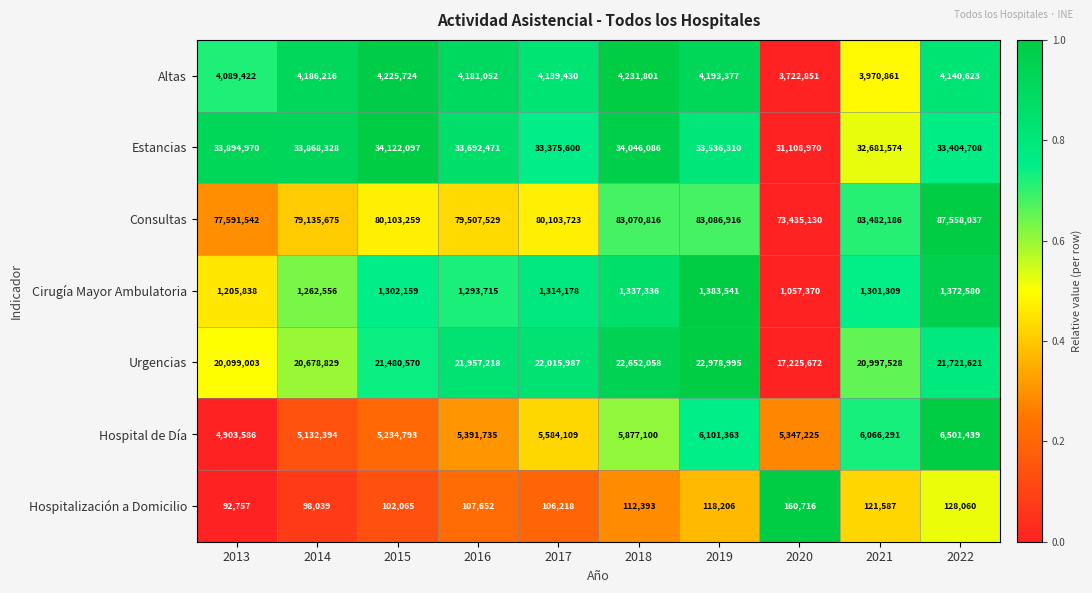

The value of Hospitalización a Domicilio at 2018 is 112393. True or false?

True